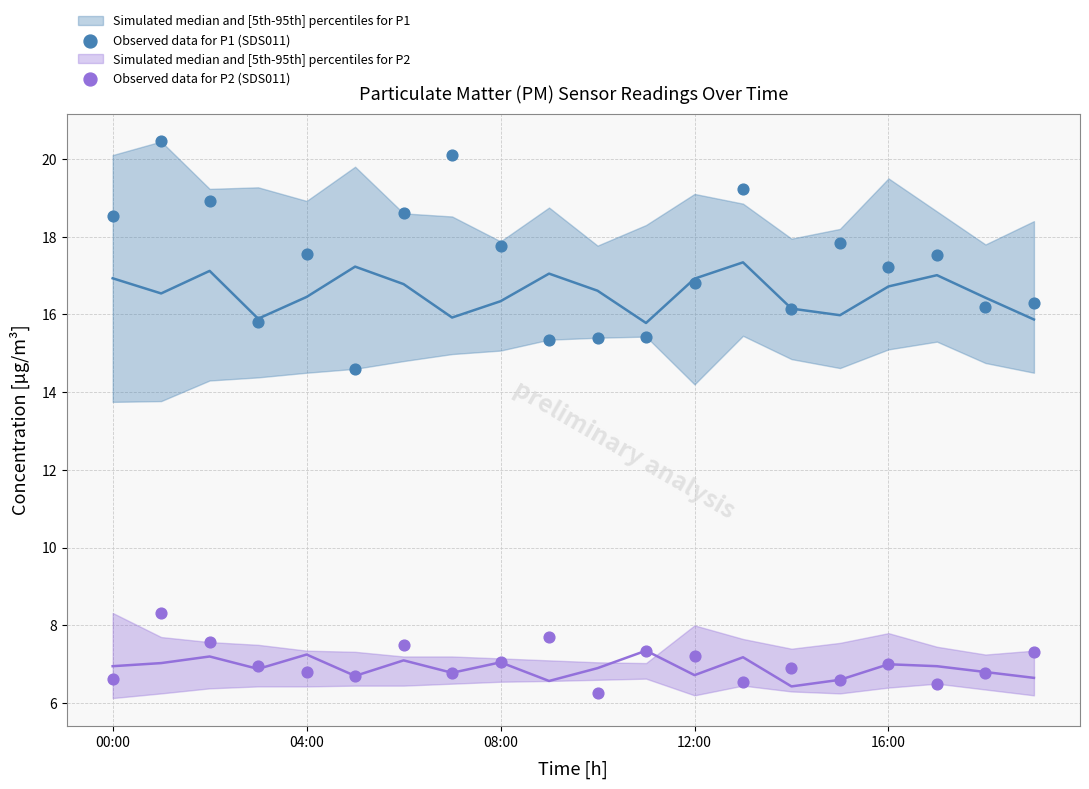

Across all data points, what is the range of Y values (max minus min)?

14.2